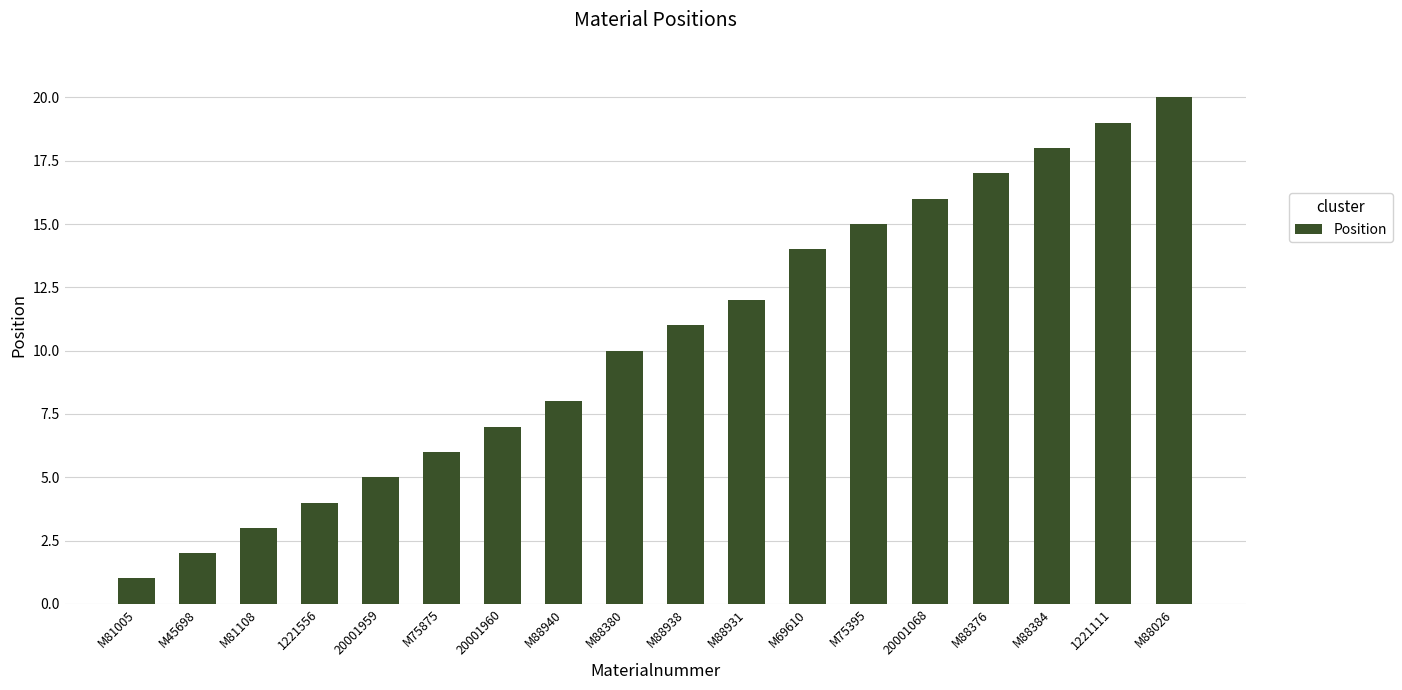

Reading right to left, list all the values displayed in this chart.

20	19	18	17	16	15	14	12	11	10	8	7	6	5	4	3	2	1